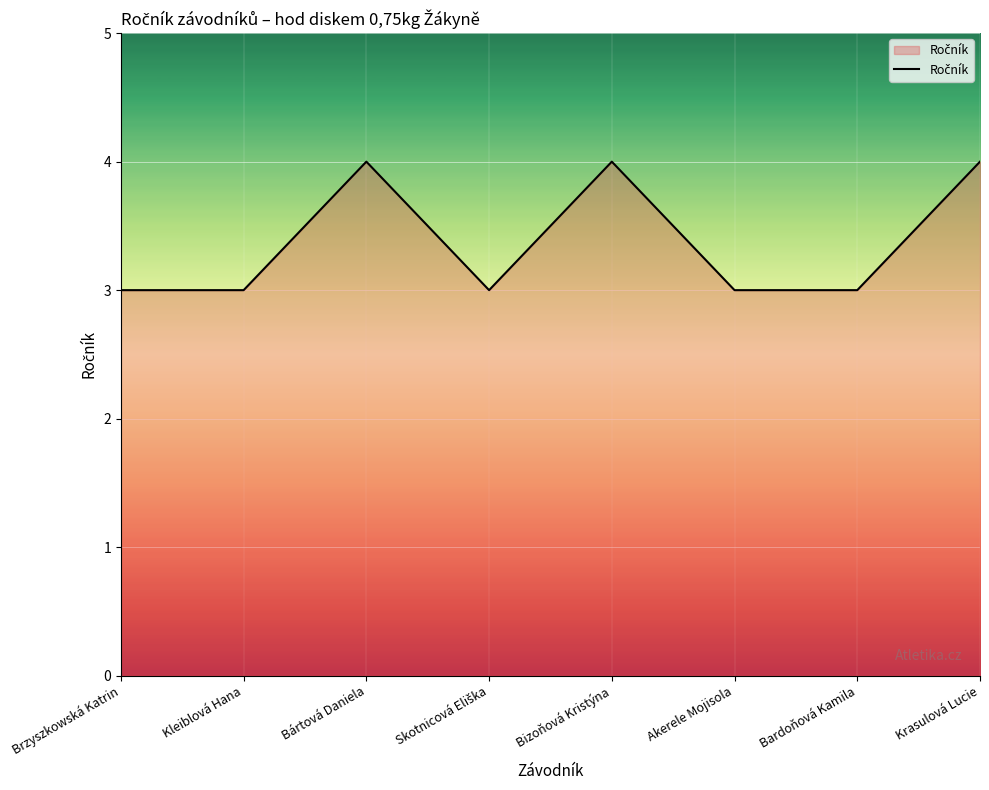

Where is the first local maximum?

Bártová Daniela